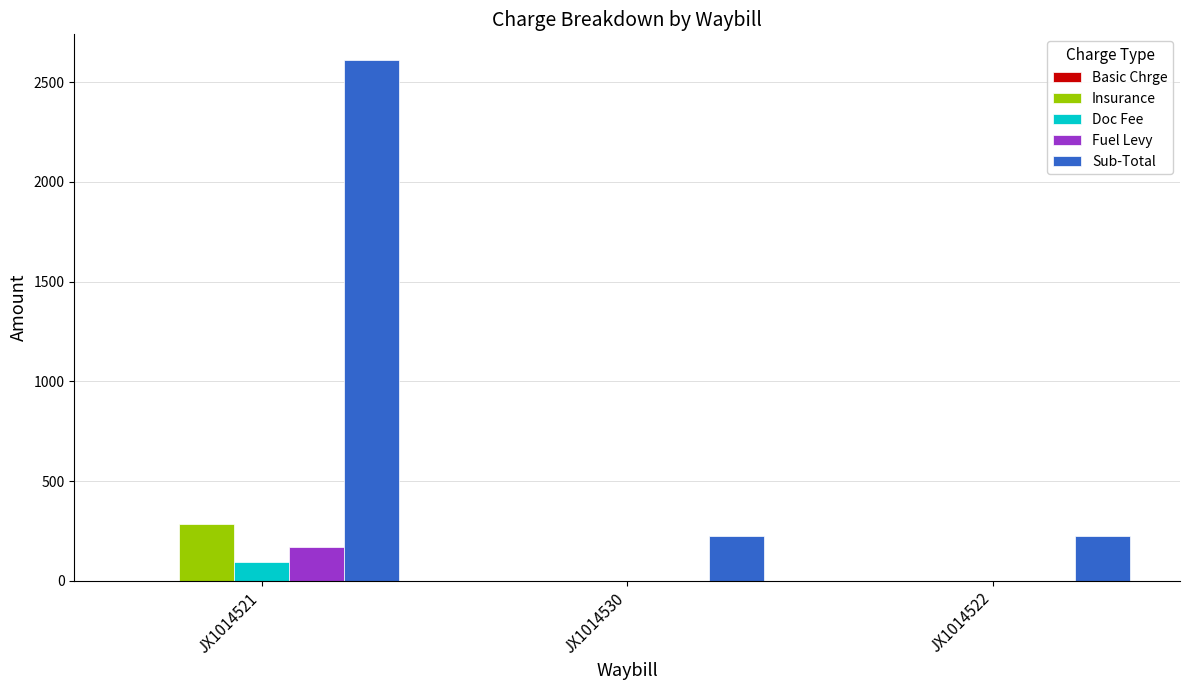

The value of Sub-Total at JX1014521 is 2610.2. True or false?

True